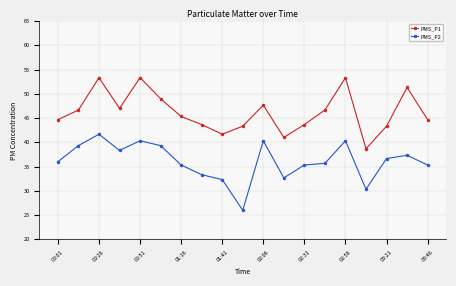

What is the value of the PMS_P2 point at the 9th from the left?

32.3